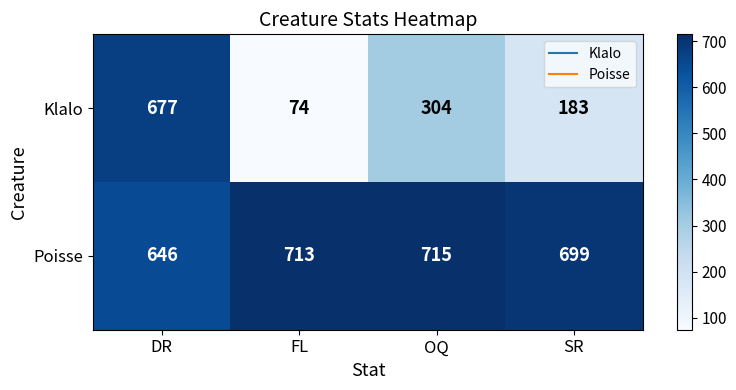

Rank the series at SR from lowest to highest value.

Klalo, Poisse